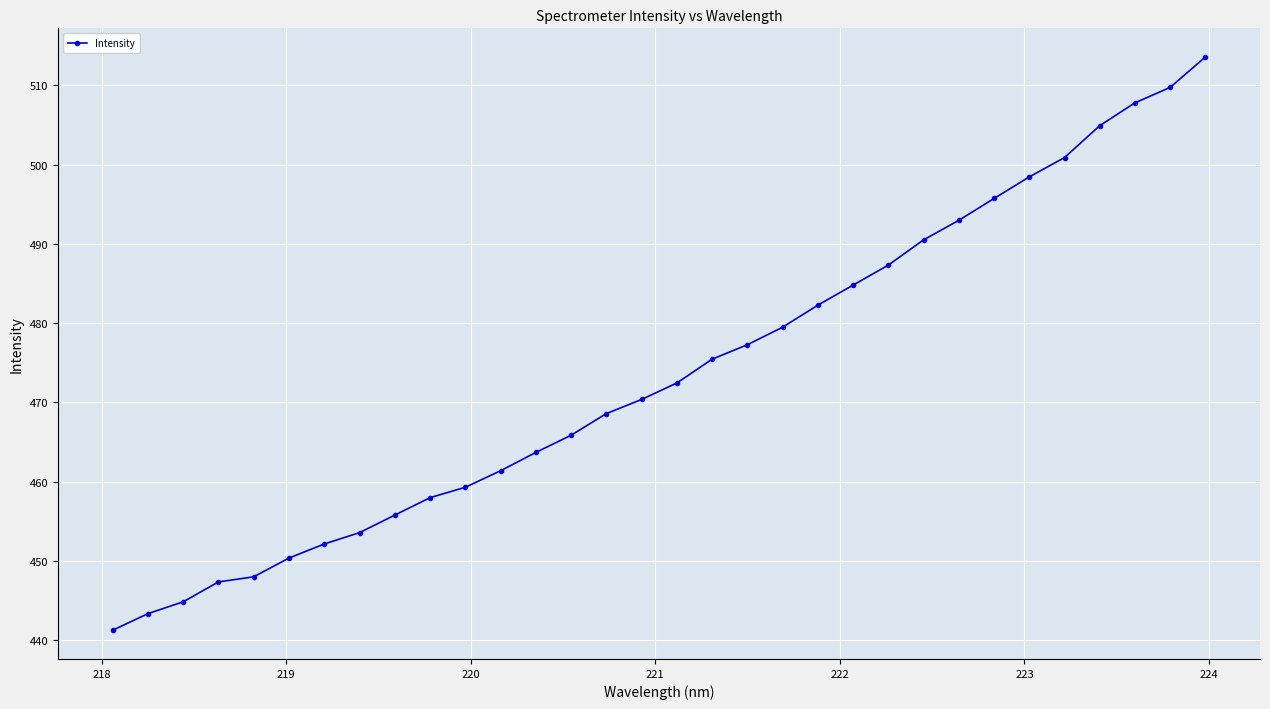

What is the smallest value displayed?

441.2